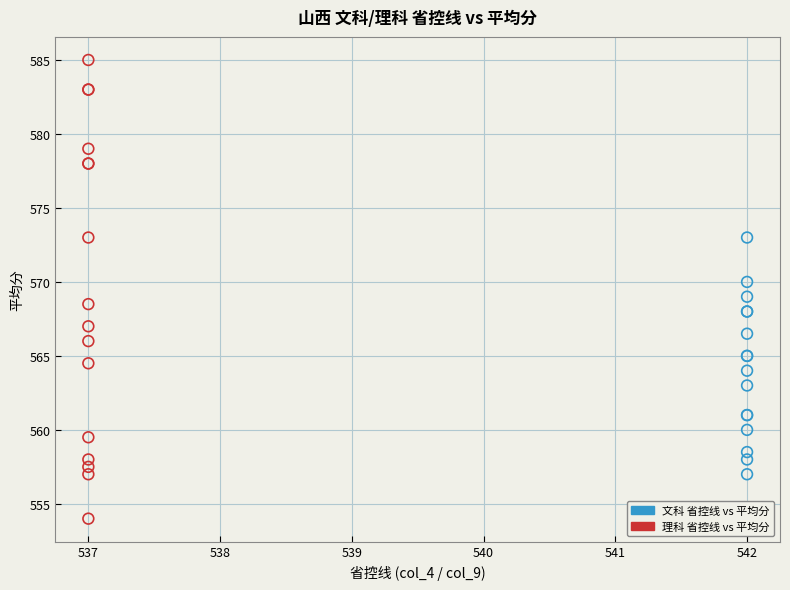

Which series reaches the minimum Y coordinate?

理科 省控线 vs 平均分